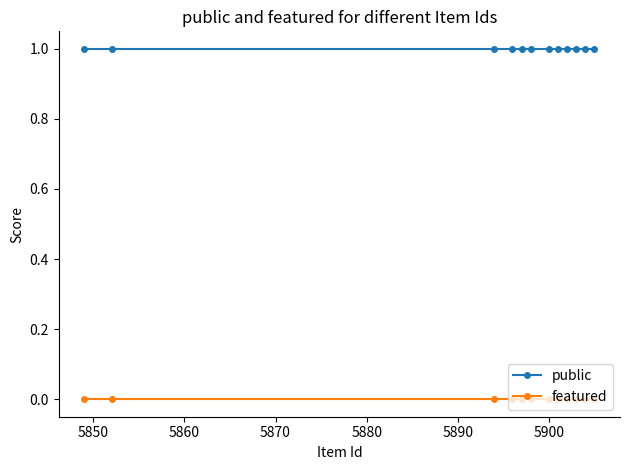

What is the value of the public point at the 8th from the left?

1